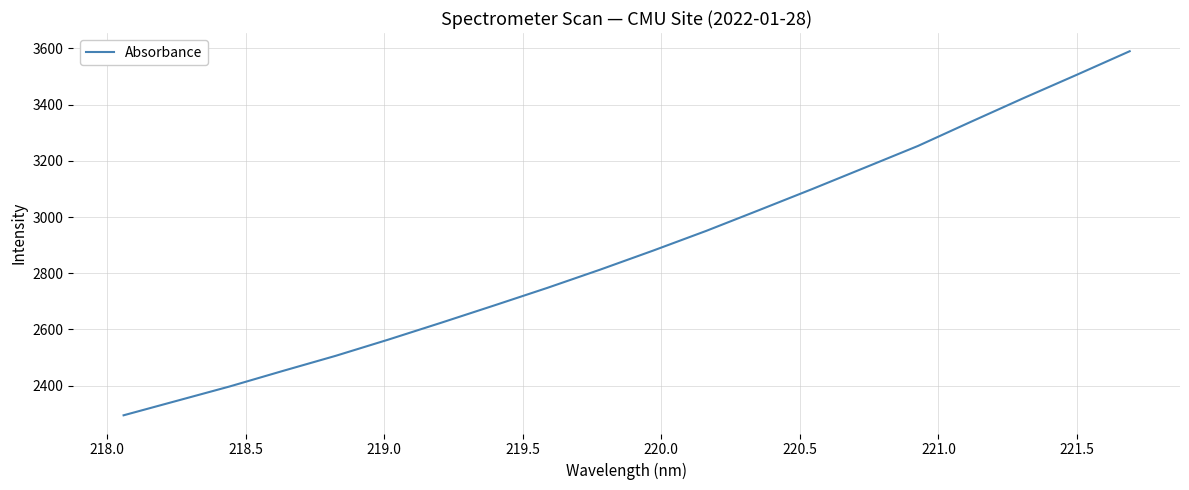

What is the greatest value displayed?

3589.8